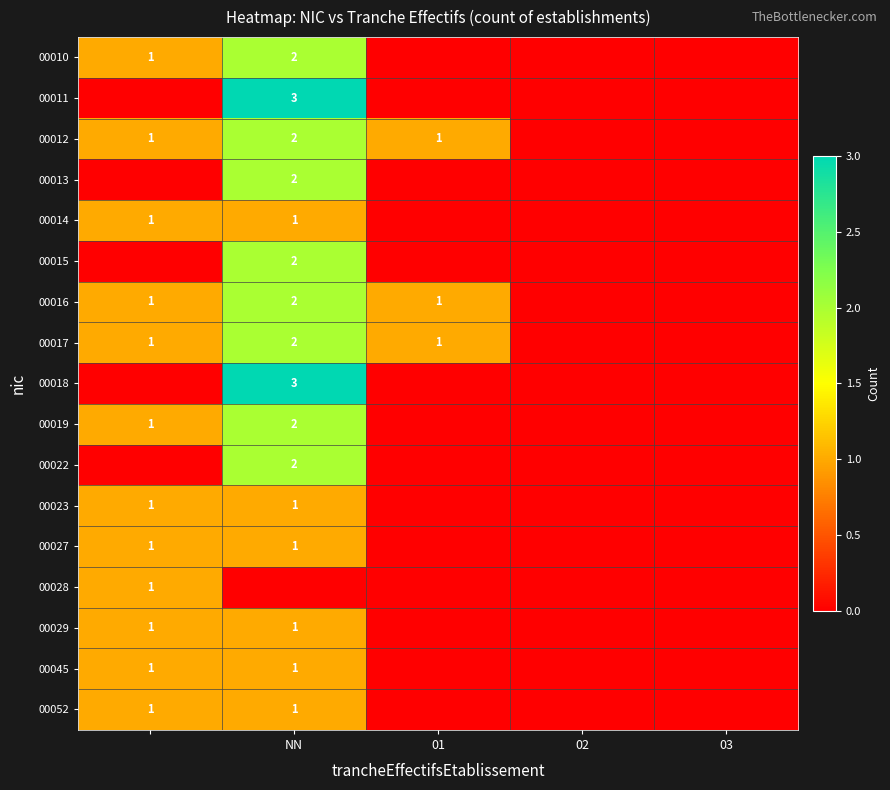

The 00011 series shows 3 at NN. True or false?

True